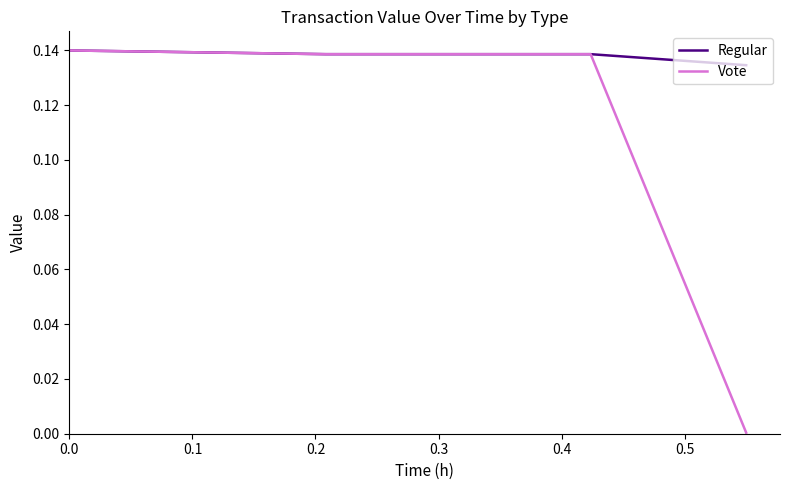

Which series has the widest spread of values?

Vote